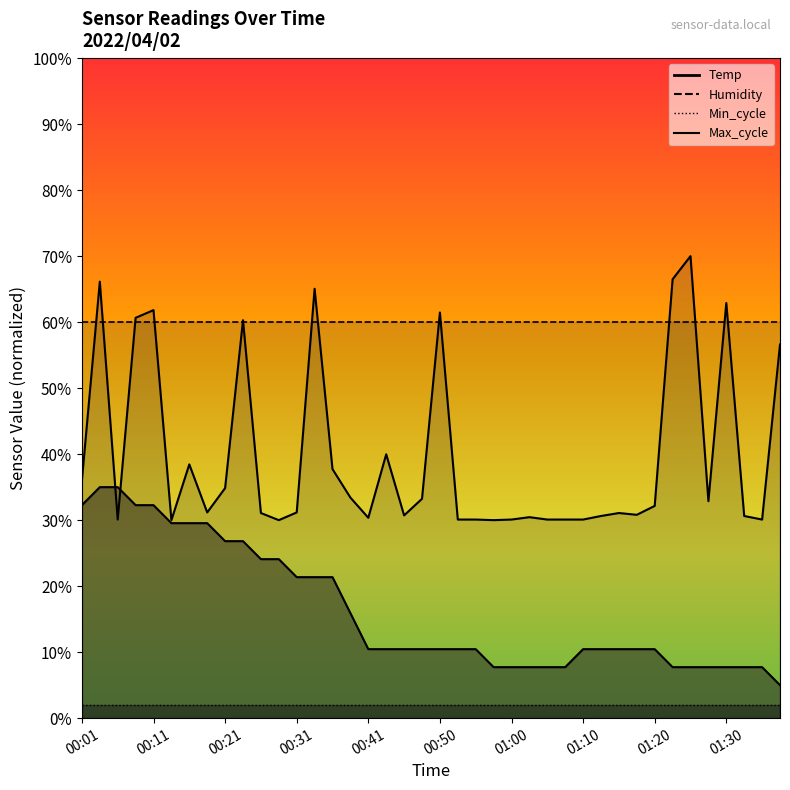

Which label corresponds to the smallest value in the chart?

01:37